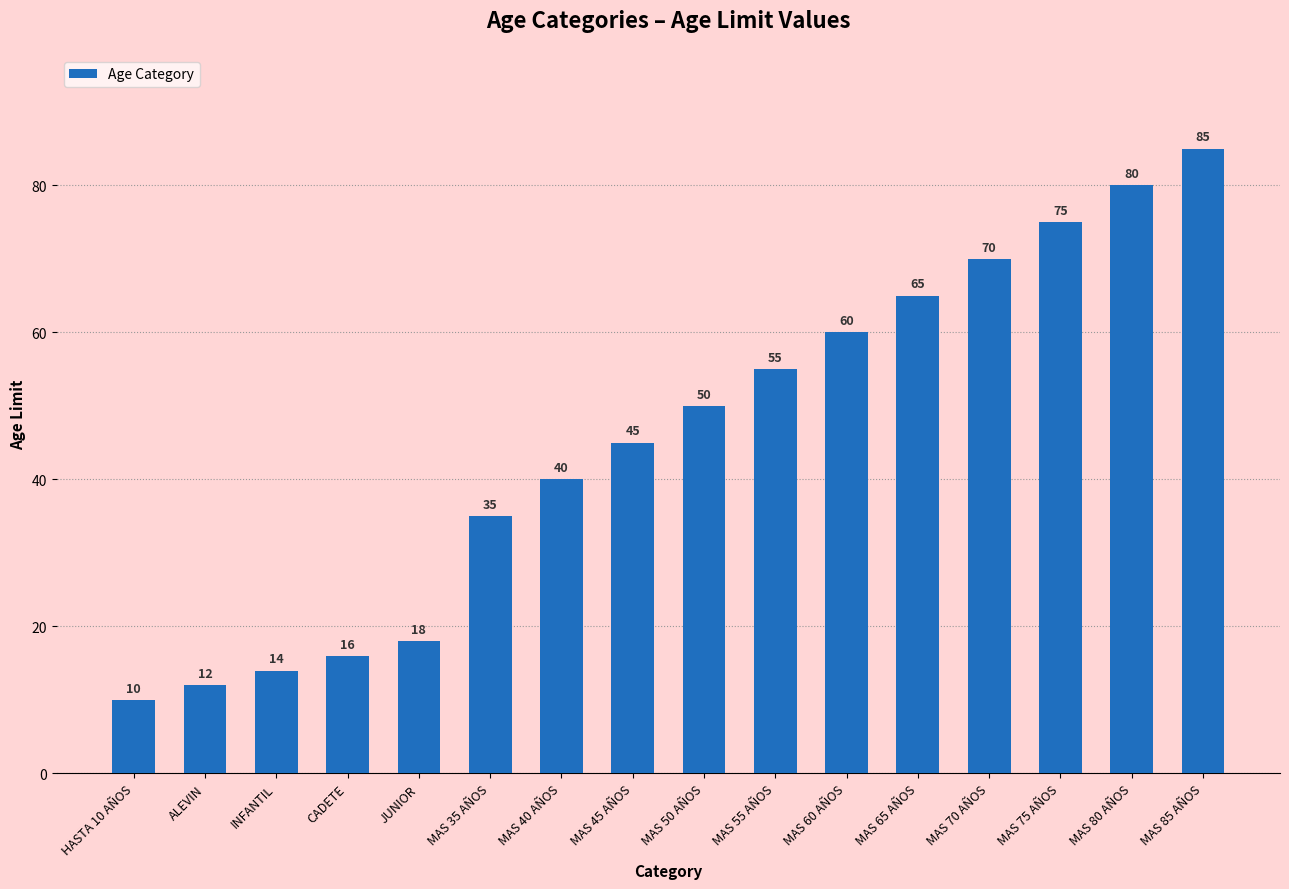

The chart shows a value of 45 at MAS 45 AÑOS. True or false?

True